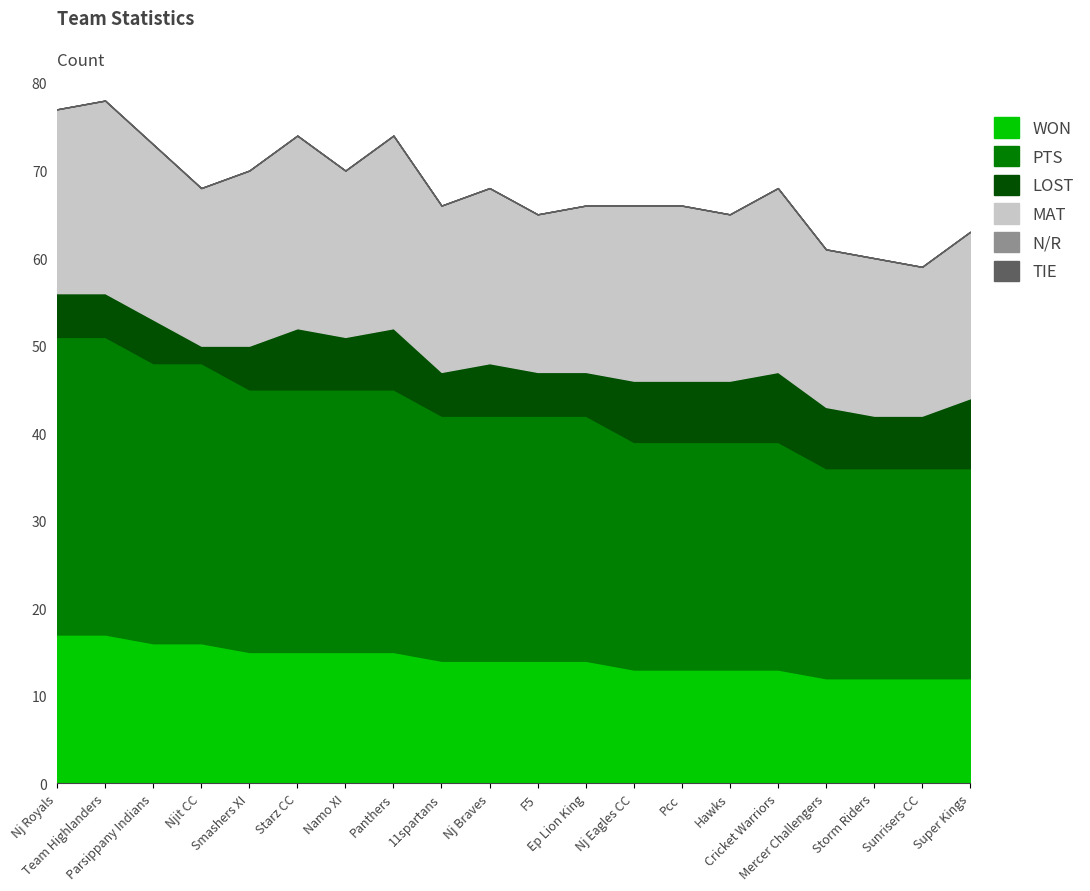

At which label does WON reach its peak?

Nj Royals